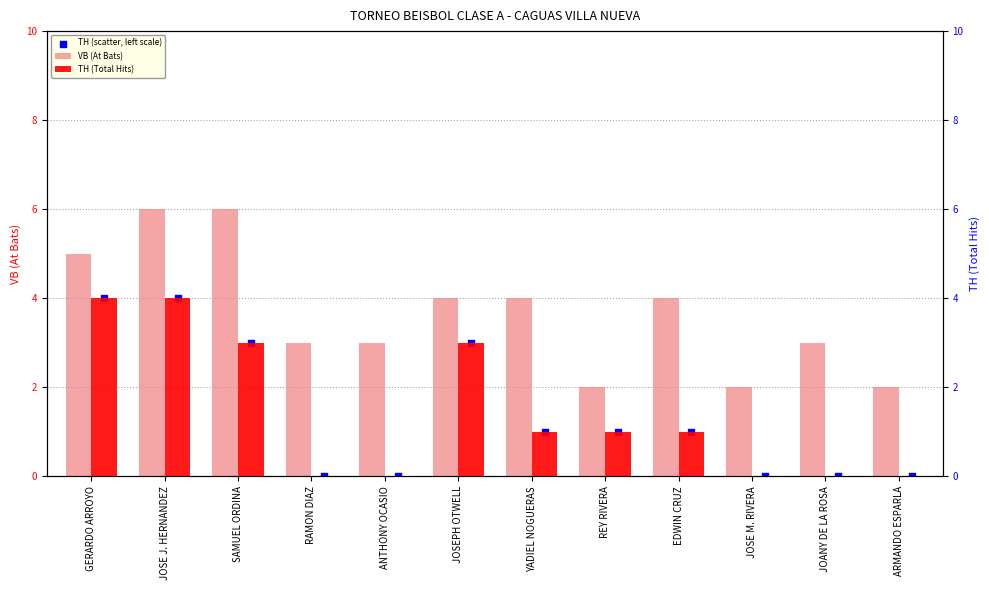

At which category is the sum across all series the highest?

JOSE J. HERNANDEZ